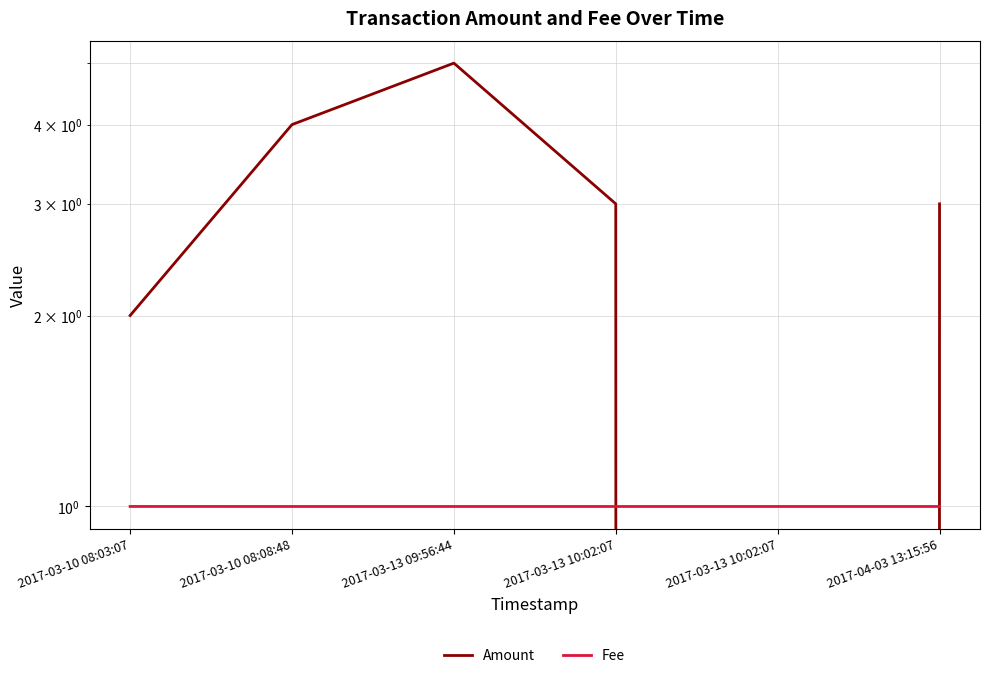

True or false: Fee has more than 1 interior local peaks.

False